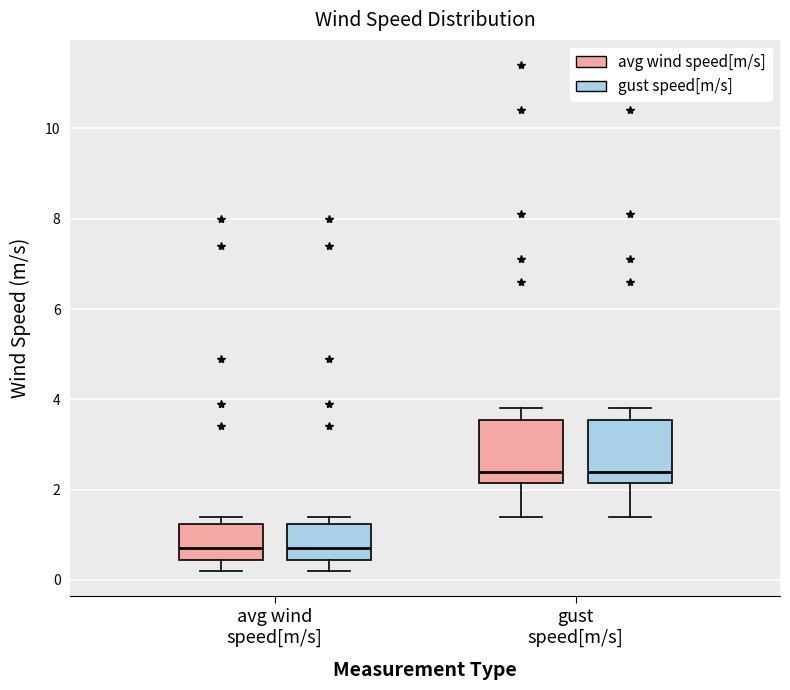

Where is the lower edge of the box for avg wind speed[m/s] (gust speed[m/s]) on the y-axis? The values are not printed on the chart, so give them approximately, as read against the axis.

0.4